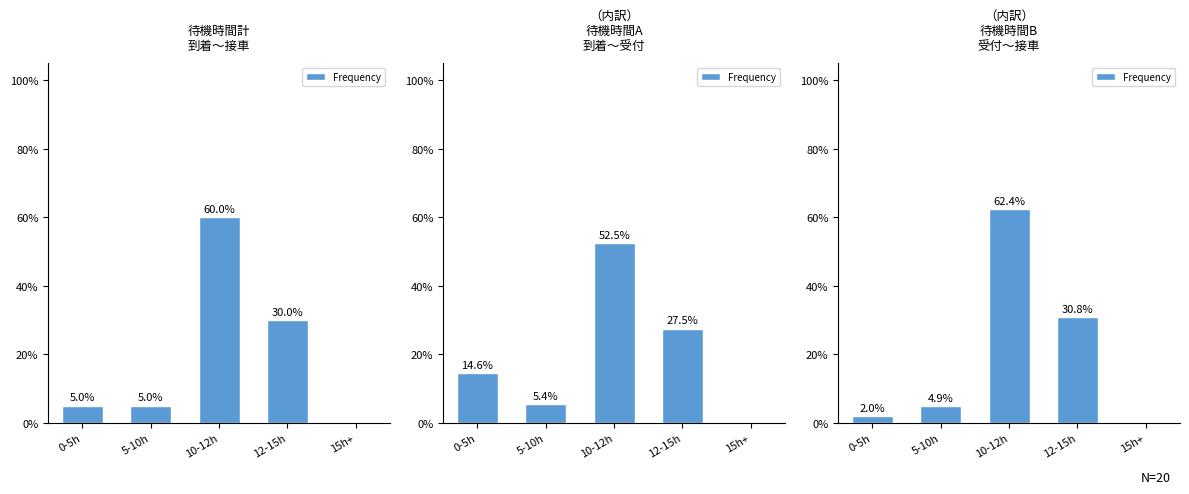

What is the difference between the maximum and minimum values?

62.4